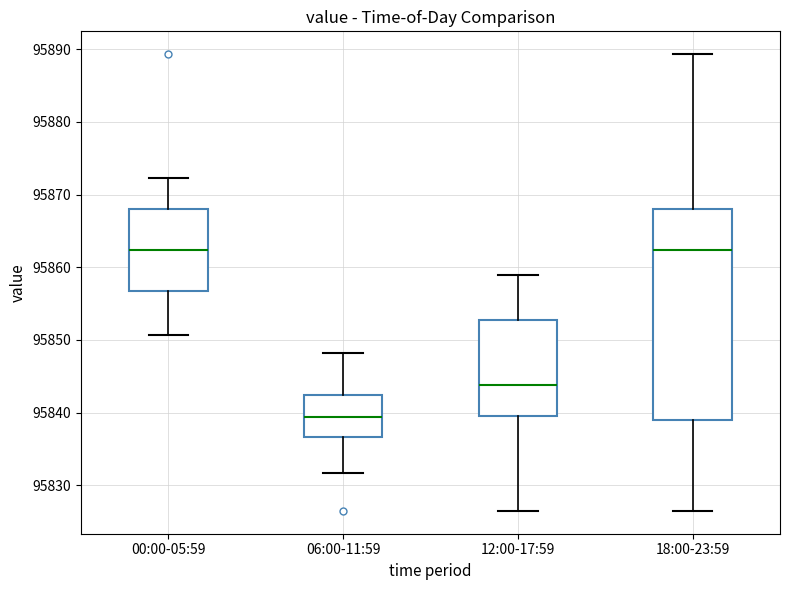

Which box is the tallest, from its lower edge to its upper edge?

18:00-23:59